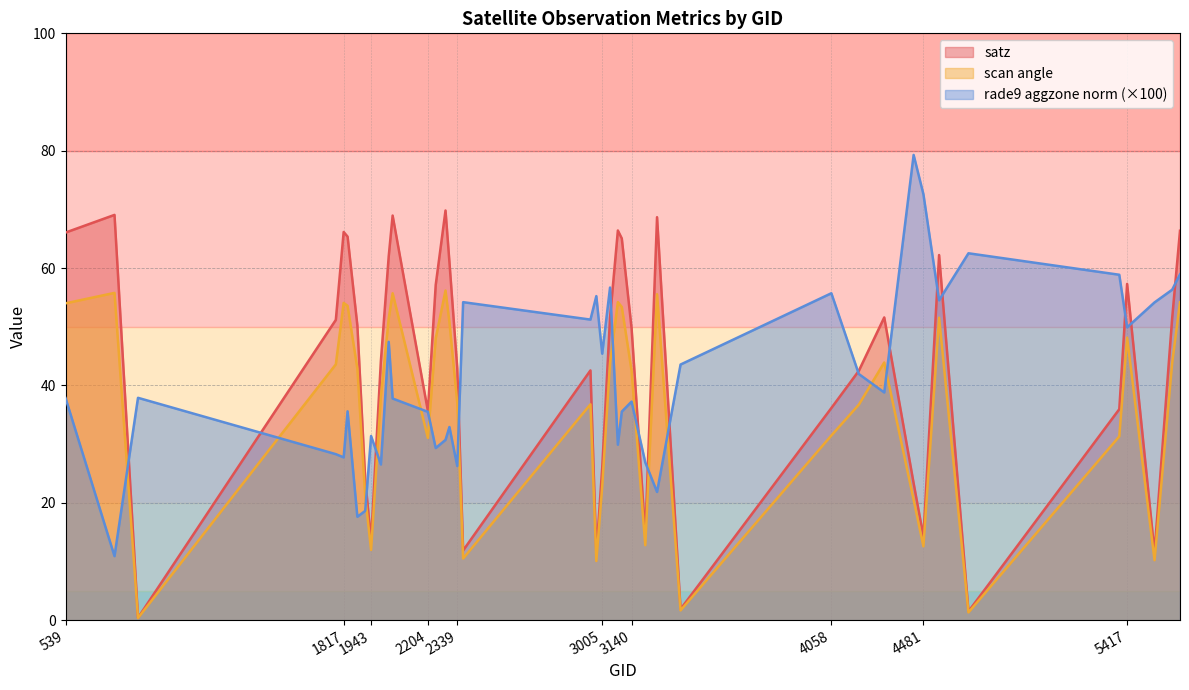

How many values in the rade9_aggzone_norm series are below 37?

17